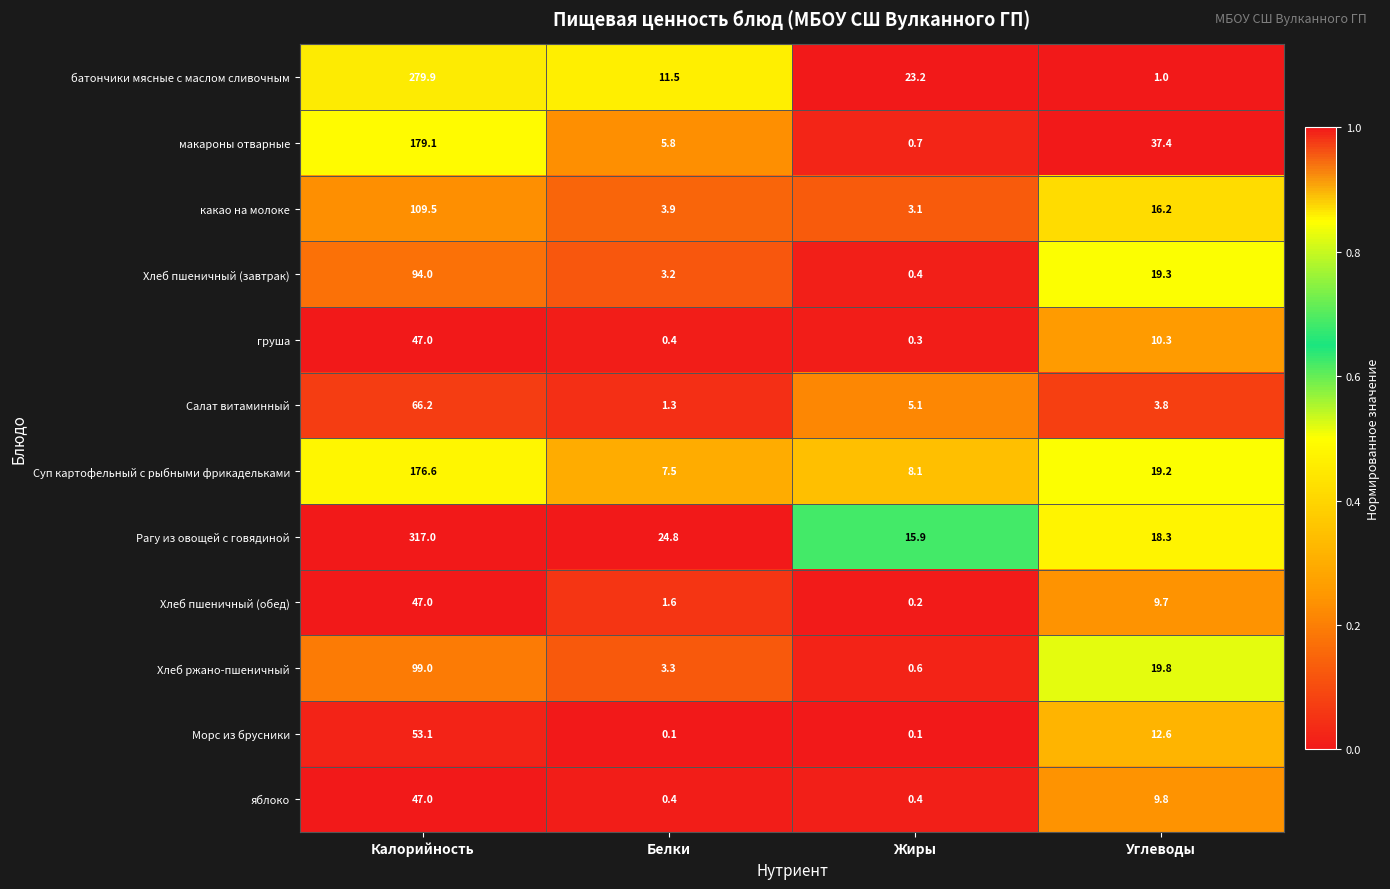

How many distinct data groups are displayed?

12